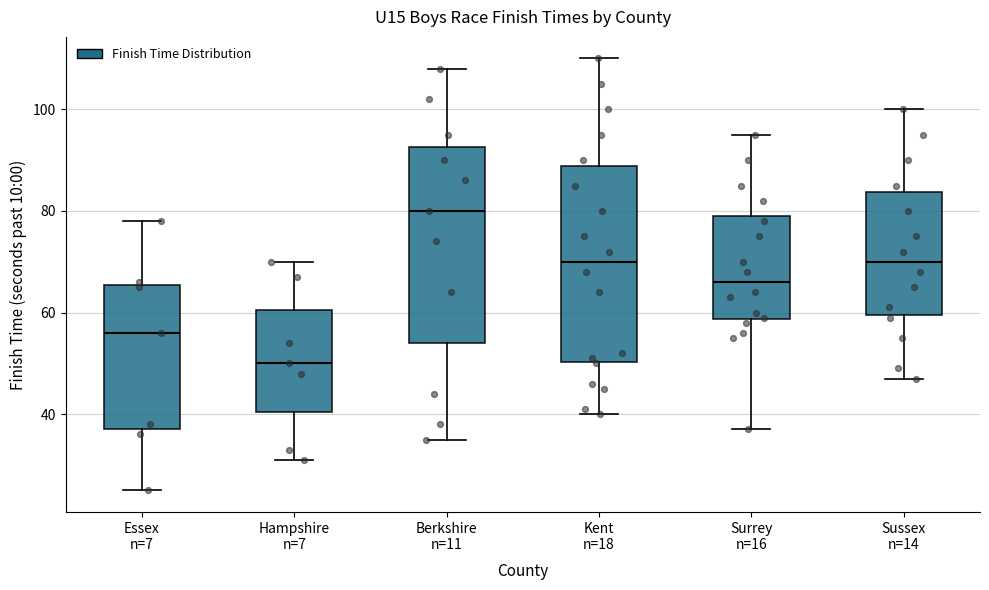

Which box's median line is the lowest?

Hampshire n=7